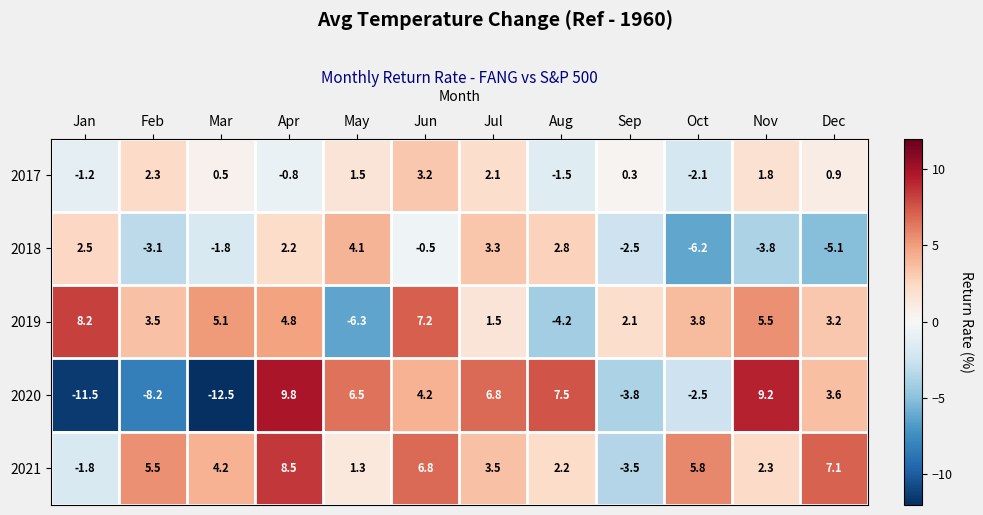

Which series has the widest spread of values?

2020